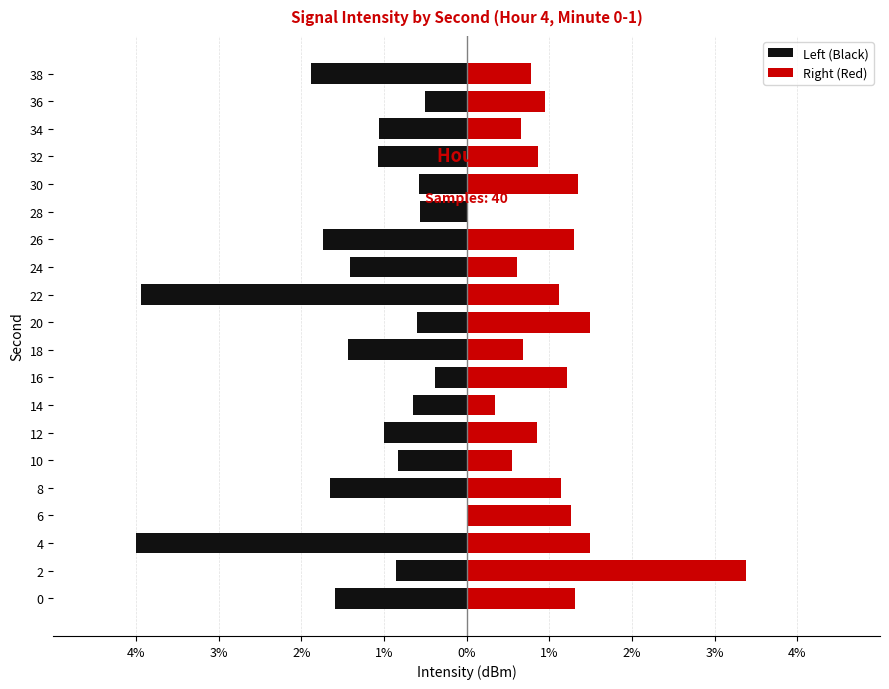

Rank the series by their average value, from lowest to highest.

Left (Black), Right (Red)